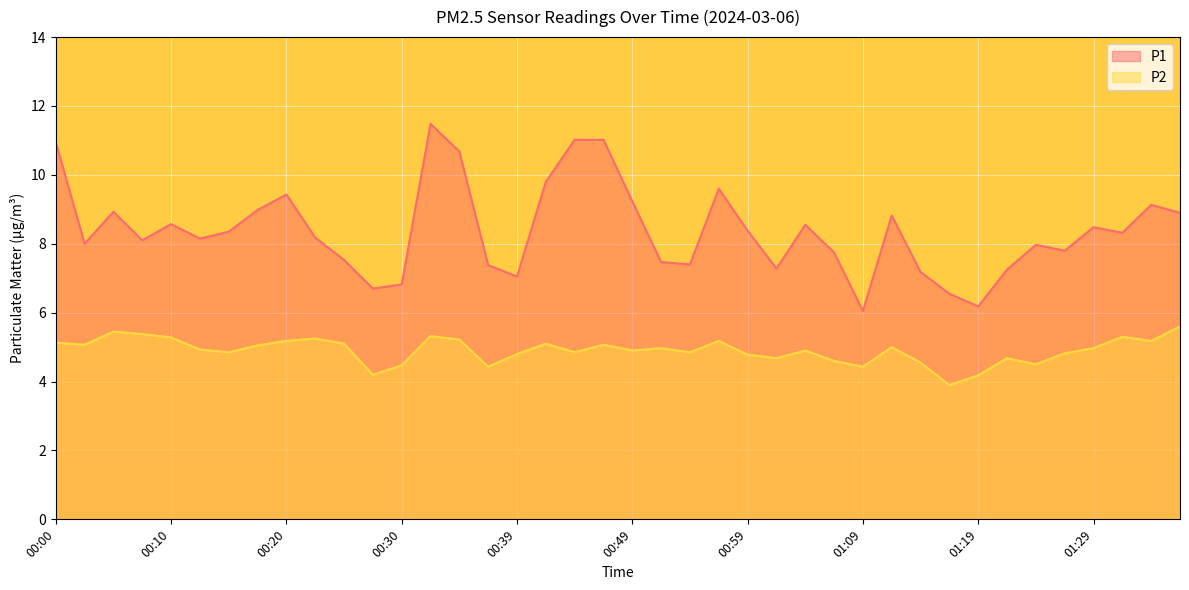

Count the number of categories in the chart.

40